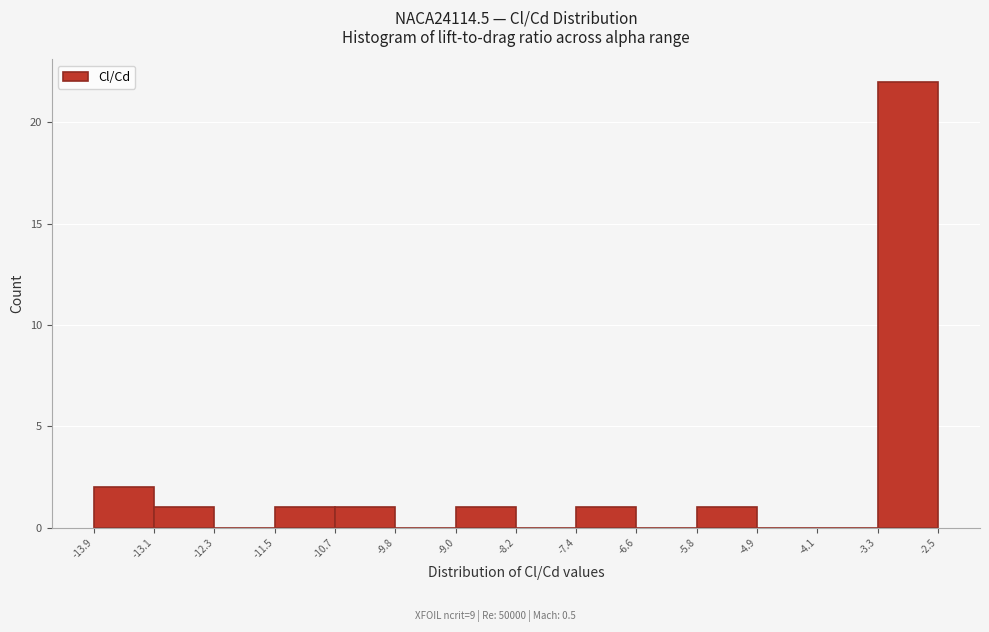

Over which range of the x-axis is the bar tallest?

-3.3 to -2.5